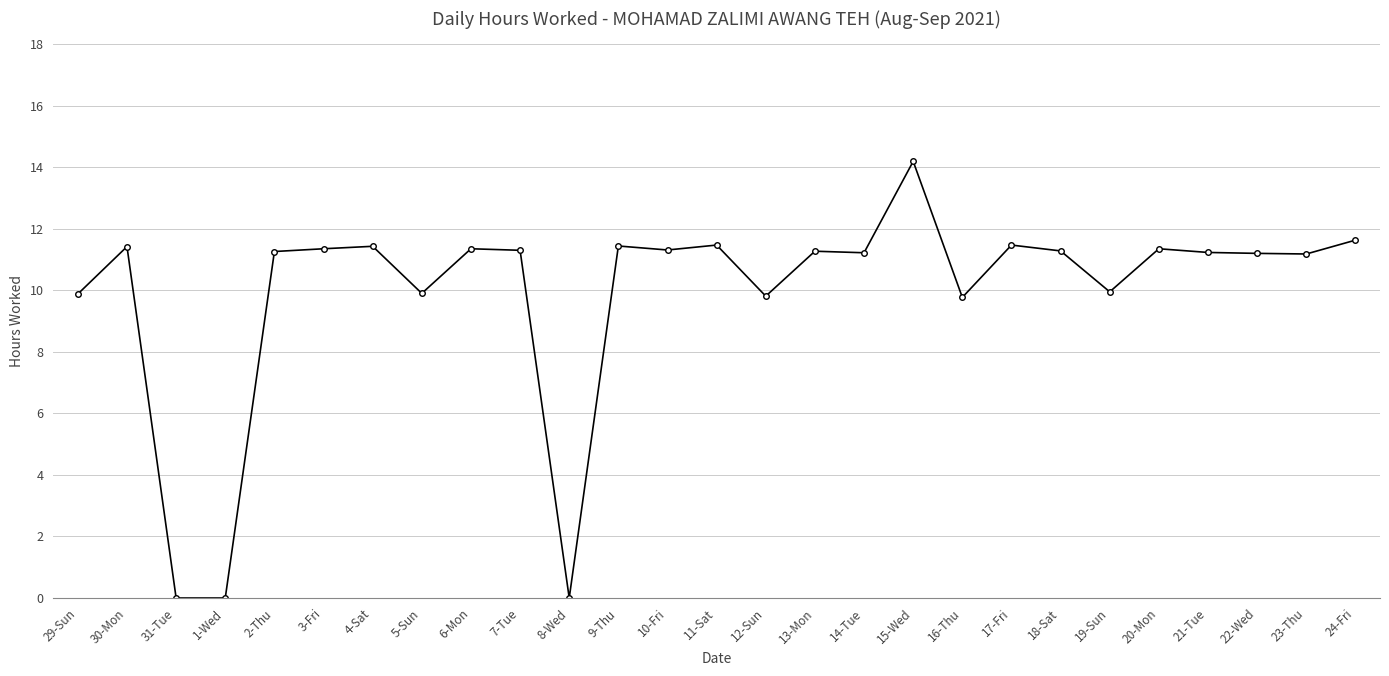

Where is the first local maximum?

30-Mon